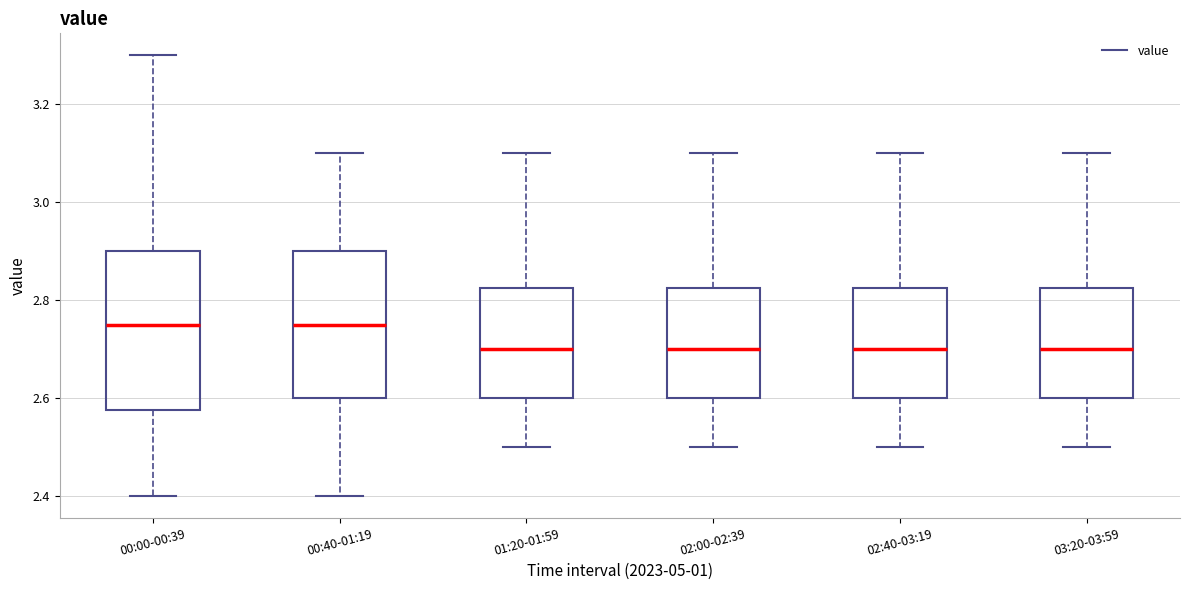

Reading left to right, transcribe this box plot: for each box, give where its median line is, the range the box spans, and where its two whiskers end, as read against the y-axis. The values are not printed on the chart, so give them approximately, as read against the axis.

00:00-00:39: median 2.76, box 2.58 to 2.90, whiskers 2.40 to 3.30
00:40-01:19: median 2.76, box 2.60 to 2.90, whiskers 2.40 to 3.10
01:20-01:59: median 2.70, box 2.60 to 2.82, whiskers 2.50 to 3.10
02:00-02:39: median 2.70, box 2.60 to 2.82, whiskers 2.50 to 3.10
02:40-03:19: median 2.70, box 2.60 to 2.82, whiskers 2.50 to 3.10
03:20-03:59: median 2.70, box 2.60 to 2.82, whiskers 2.50 to 3.10